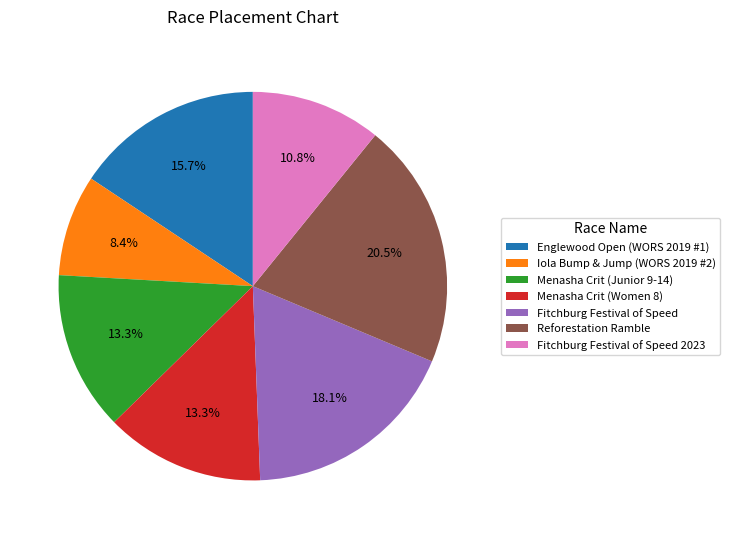

To the nearest percent, what percentage of the pie is Menasha Crit (Women 8)?

13%